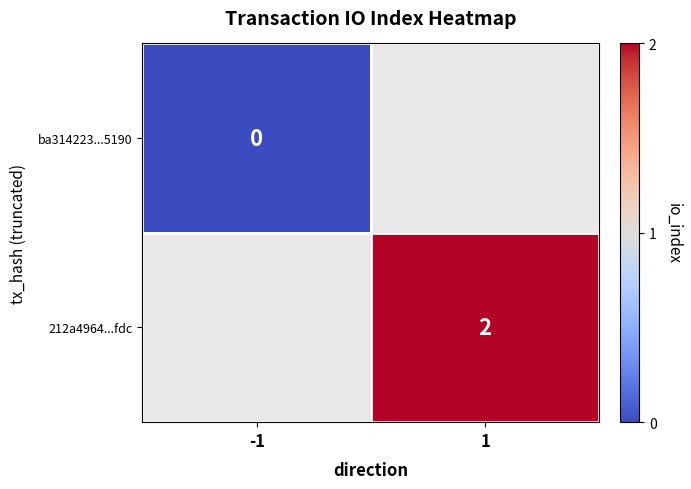

Between -1 and 1, which is larger?

1